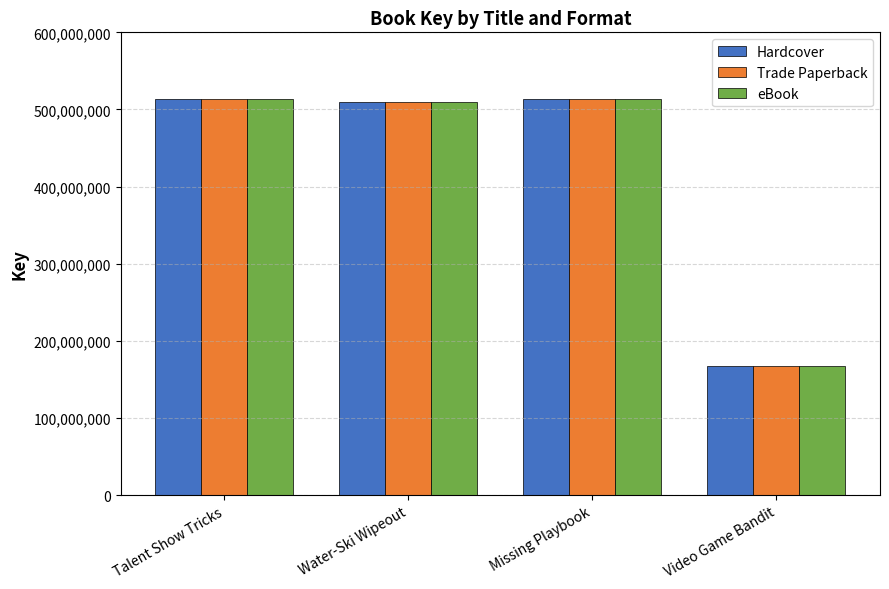

What is the total value across all series at Video Game Bandit?

503005521